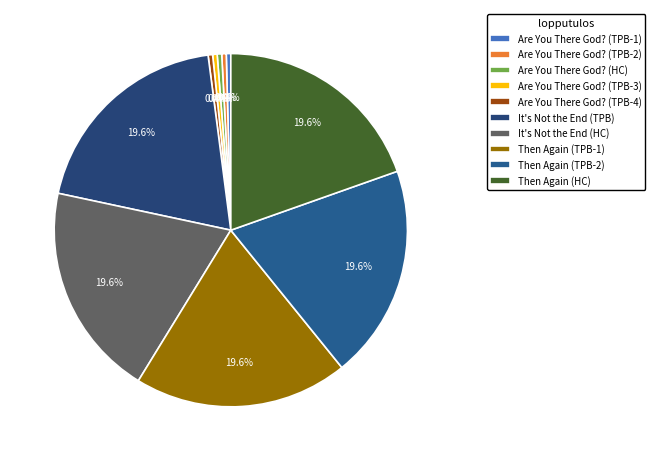

How many segments does this pie chart have?

10